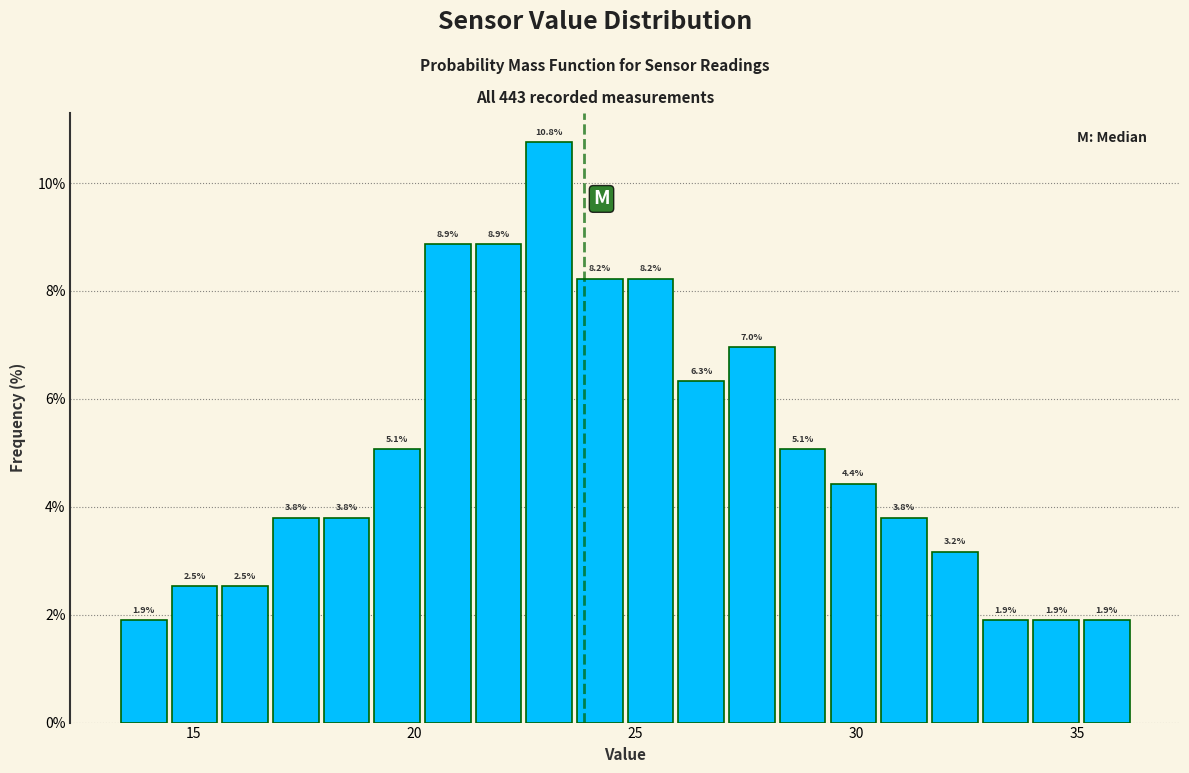

Around what value on the x-axis is the tallest bar? Give the approximate position of its centre, as read against the axis.

23.0